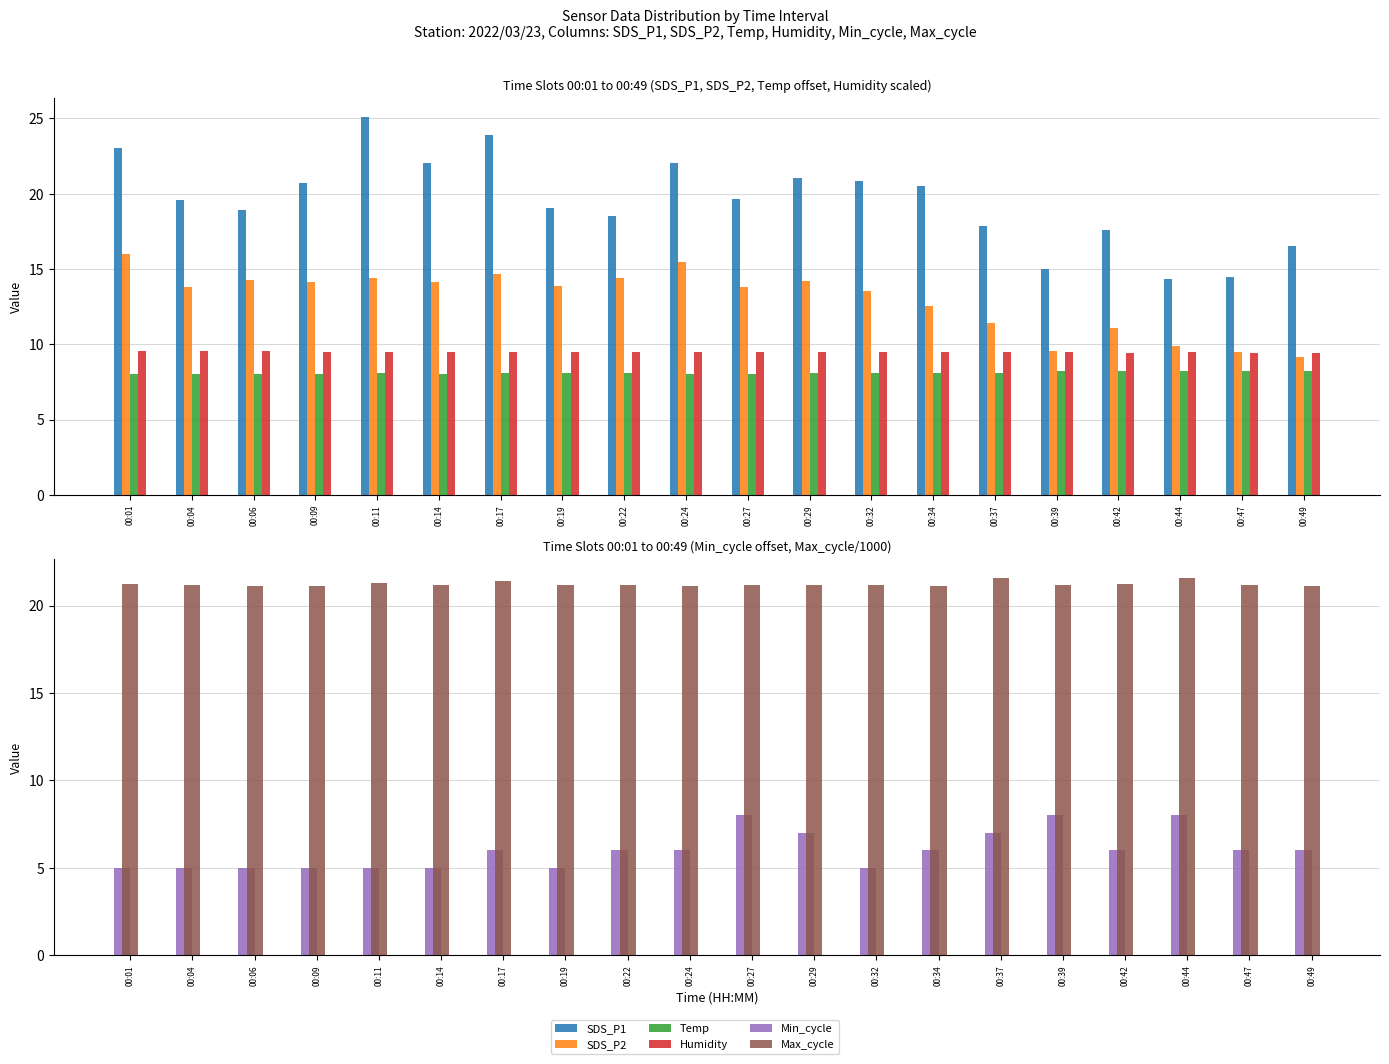

The Temp series shows 11.5 at 00:49. True or false?

False